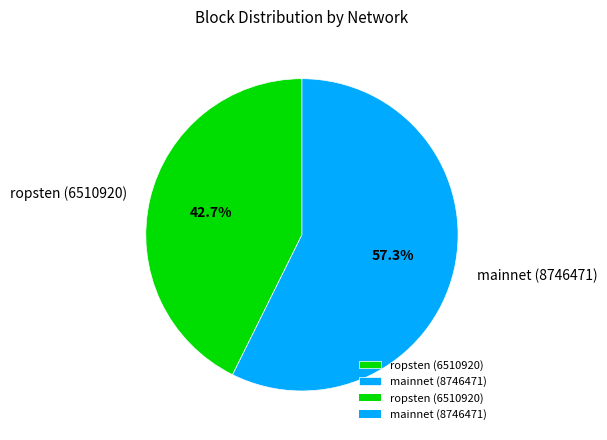

To the nearest percent, what is the average slice percentage?

50%